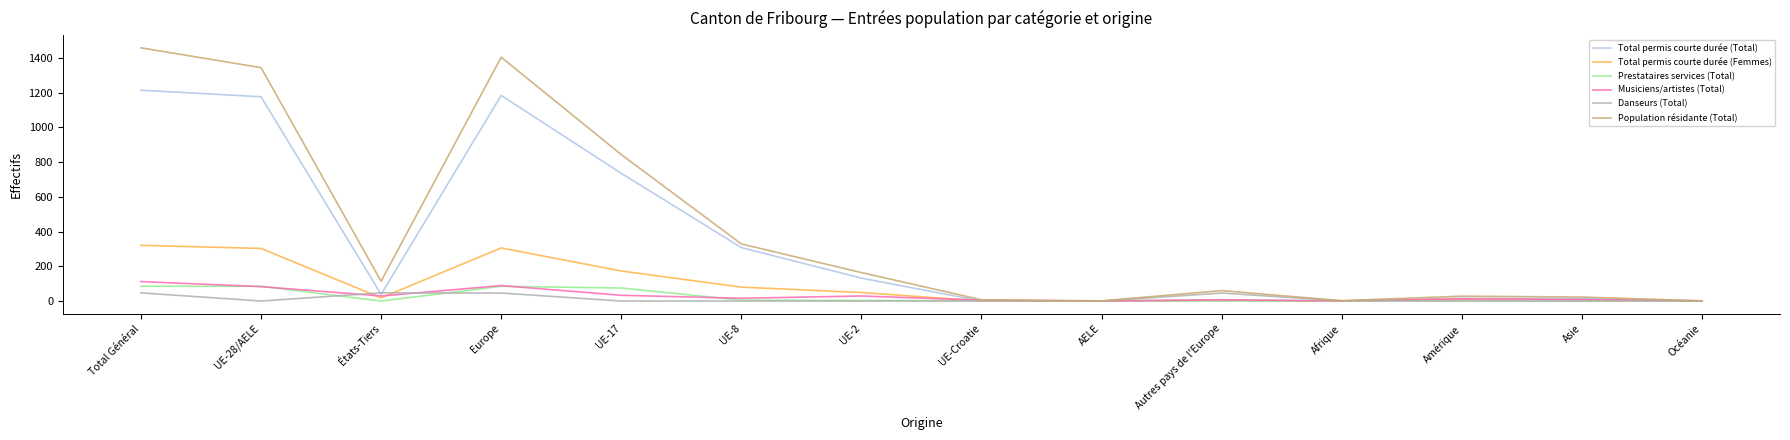

Is it true that Prestataires services (Total) equals 0 at AELE?

True